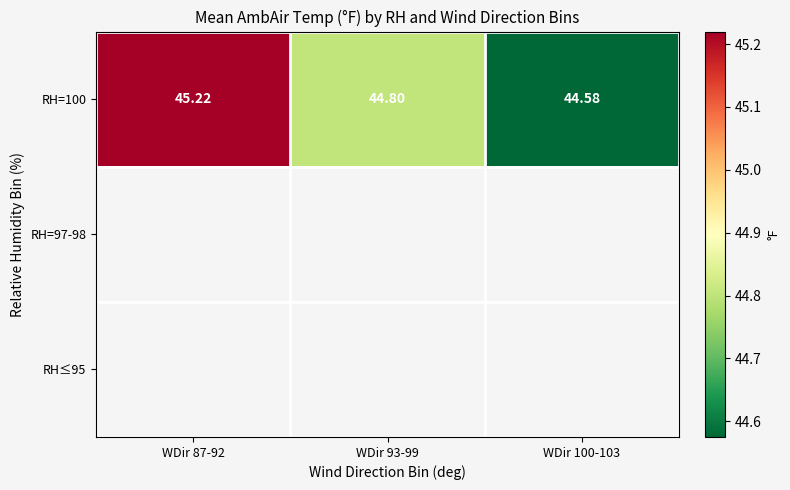

Which label corresponds to the largest value in the chart?

WDir 87-92